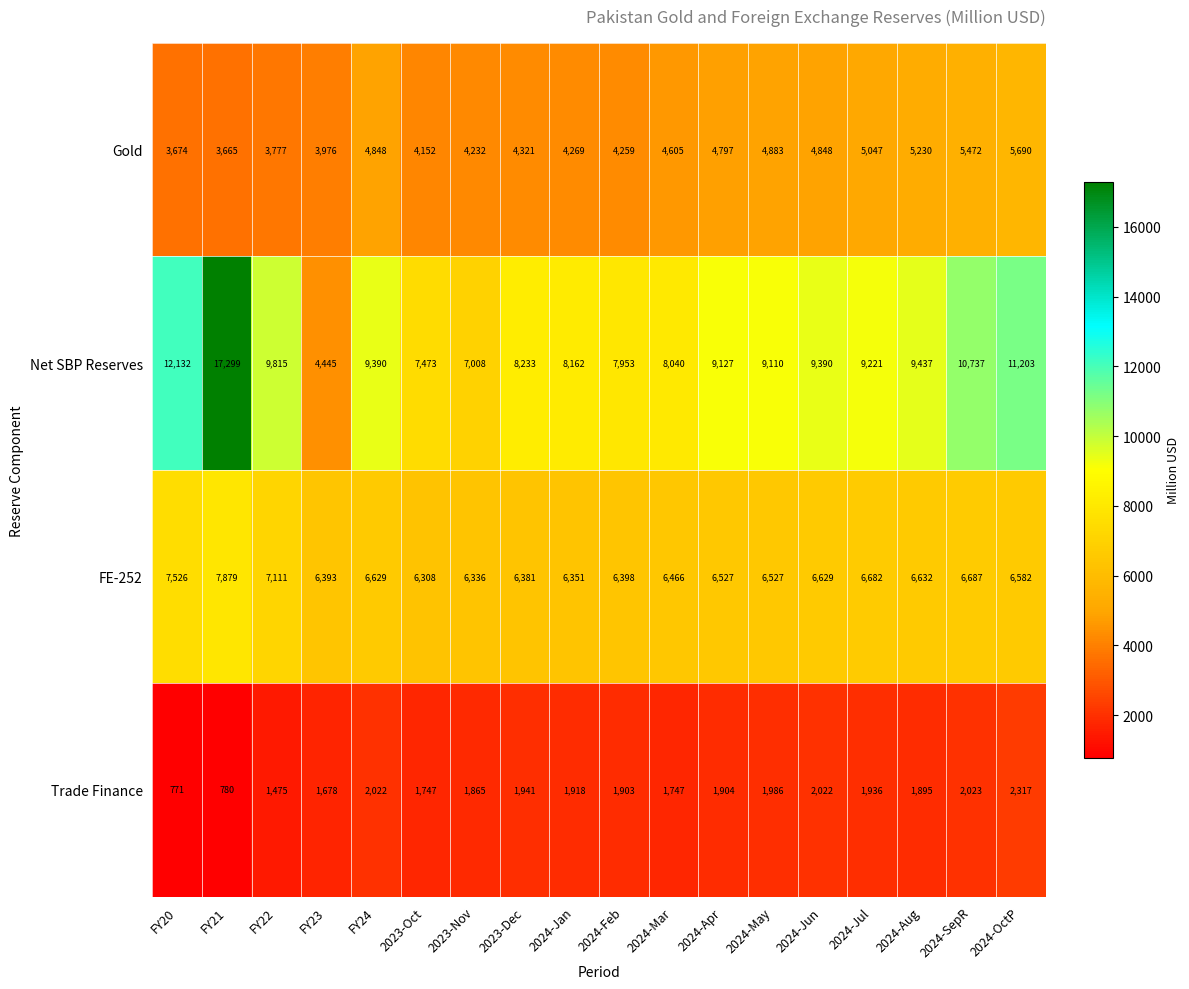

What is the difference between the maximum and minimum values in the Trade Finance series?

1546